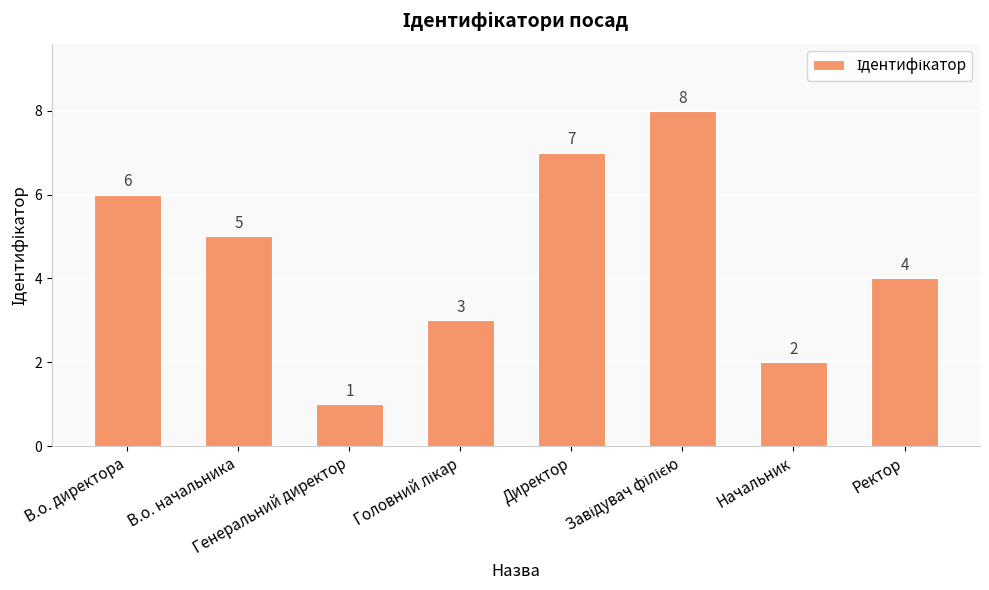

Are the bars grouped side by side (vs. stacked)?

No